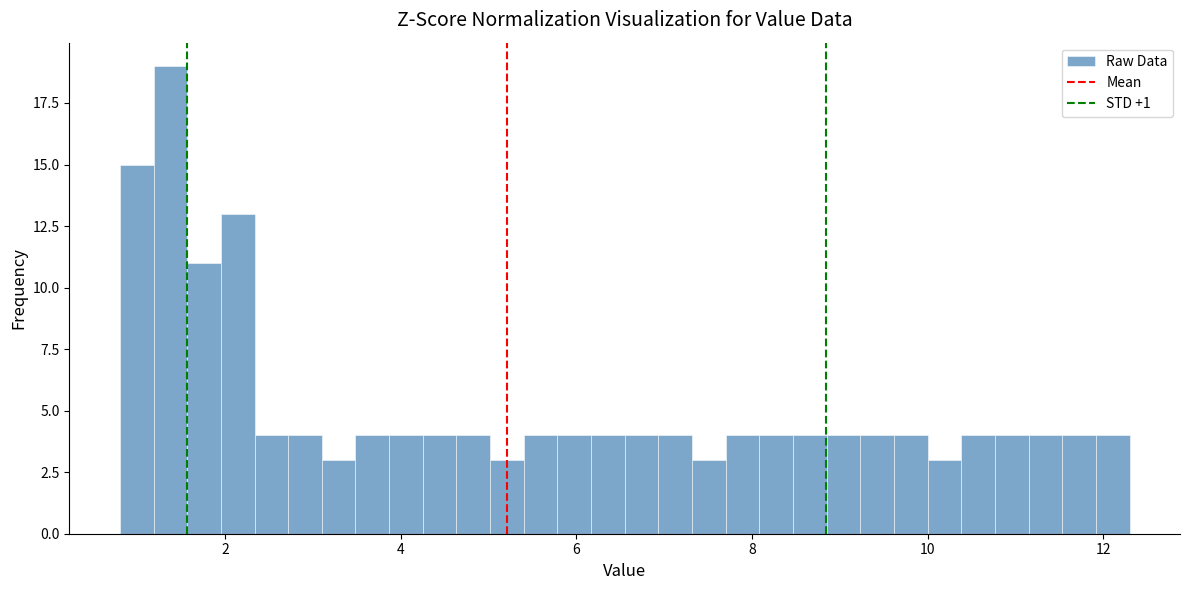

Around what value on the x-axis is the tallest bar? Give the approximate position of its centre, as read against the axis.

1.4